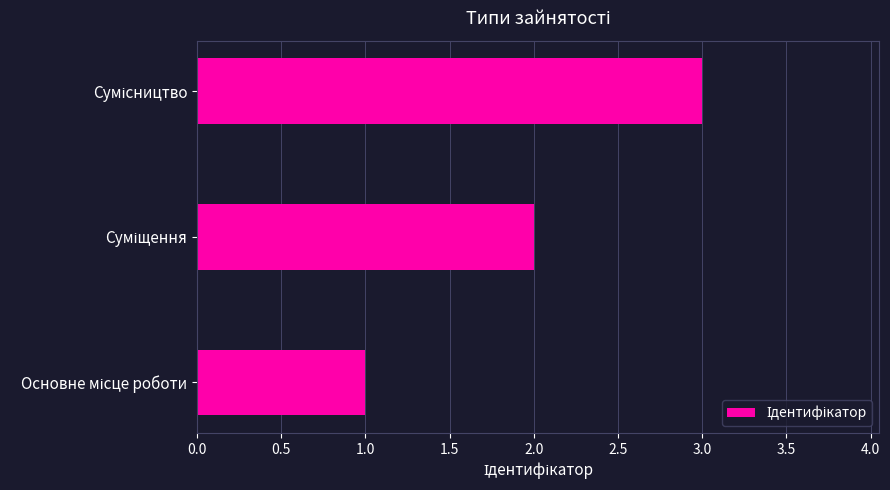

What is the sum of all values?

6